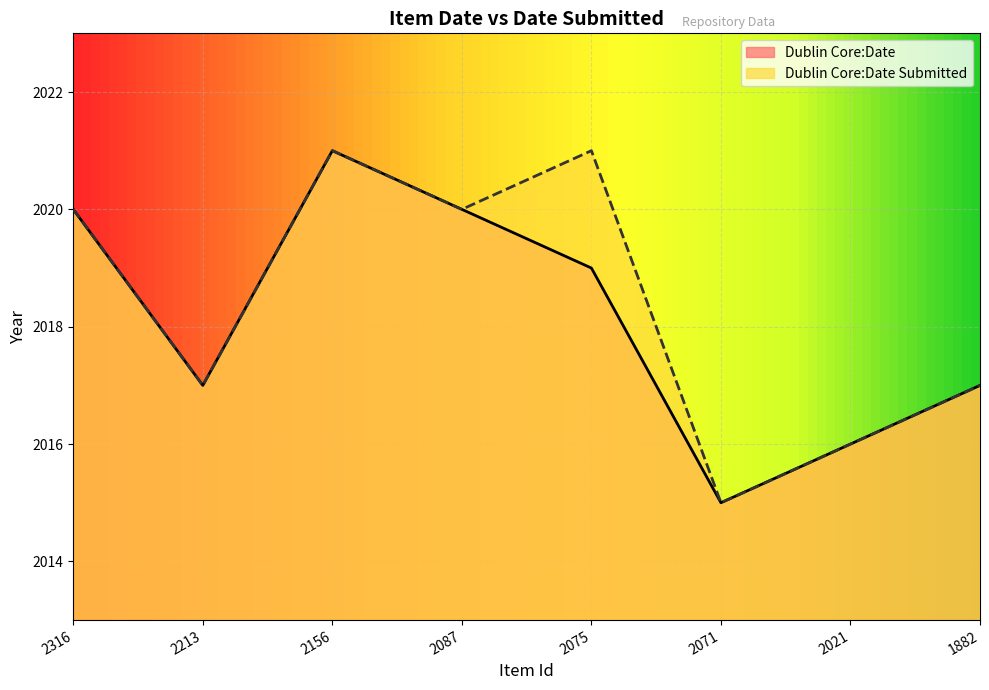

List the series in order of their overall mean, lowest first.

Dublin Core:Date, Dublin Core:Date Submitted